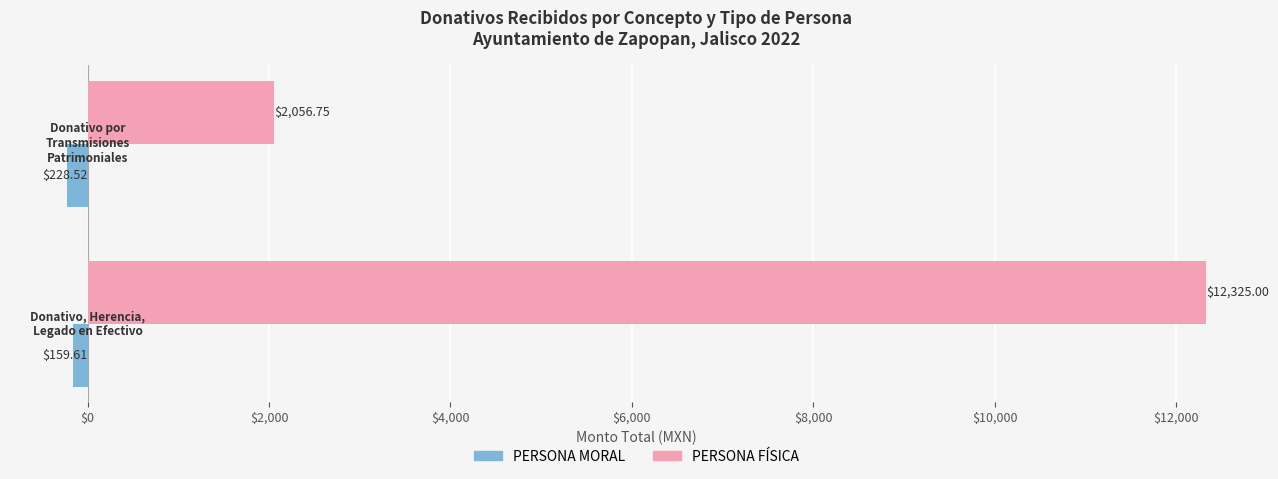

Which series has the widest spread of values?

PERSONA FÍSICA